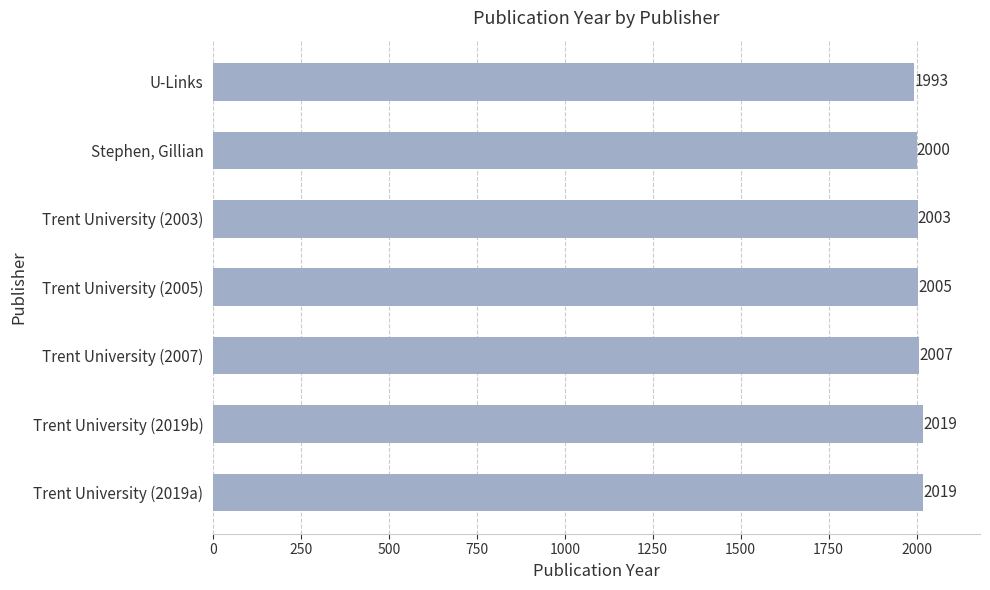

What is the sum of all values?

14046